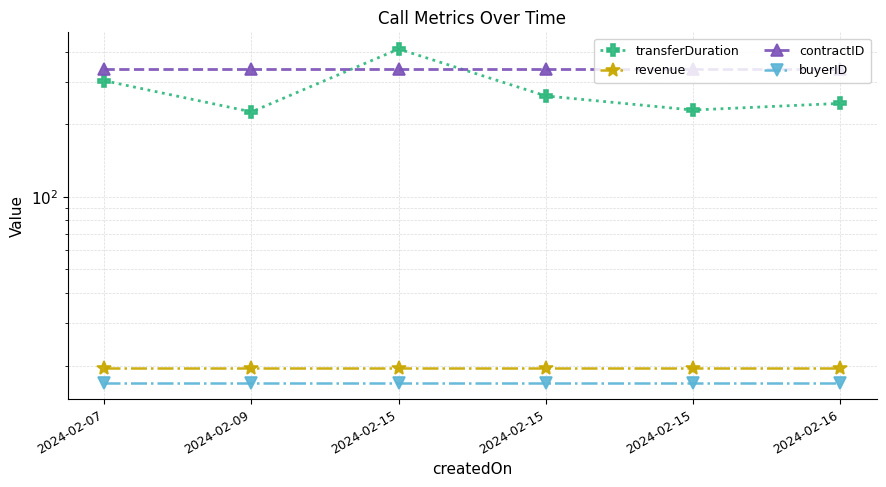

True or false: buyerID and contractID cross at least once.

False